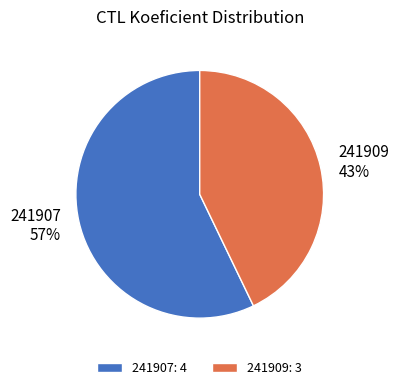

To the nearest percent, what is the difference between the largest and smallest slice percentages?

14%